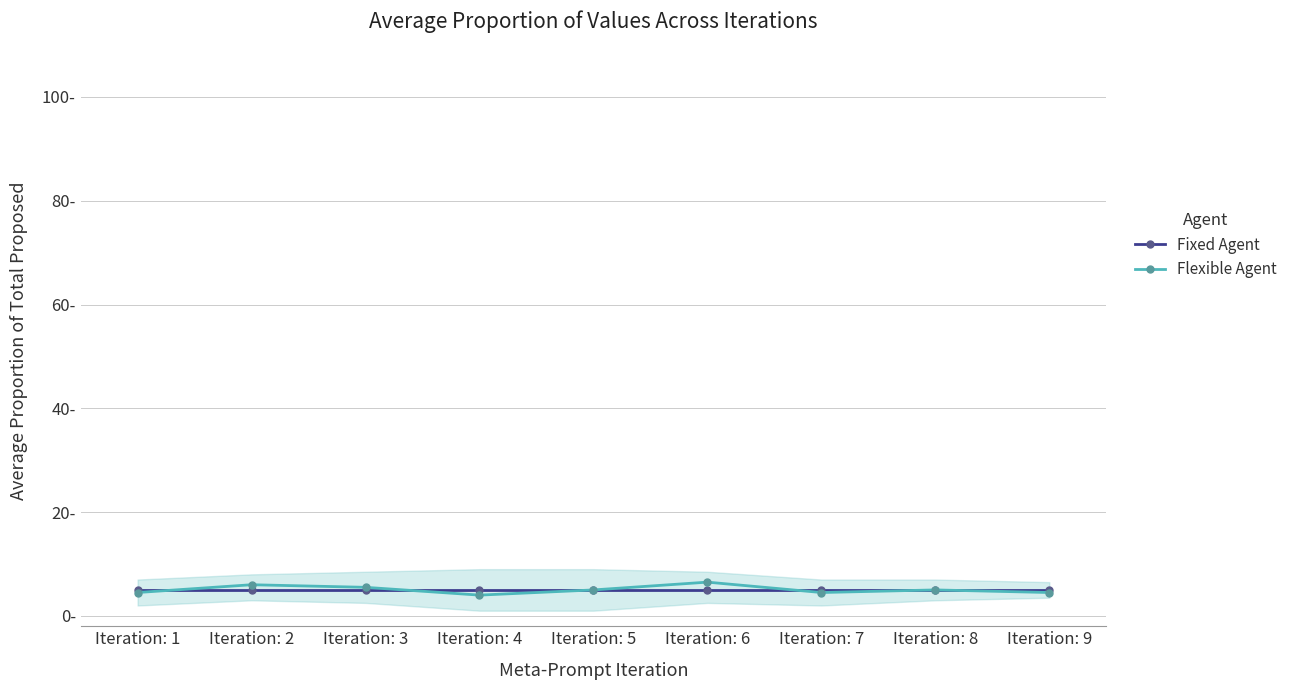

List the series in order of their overall mean, highest first.

Flexible Agent, Fixed Agent